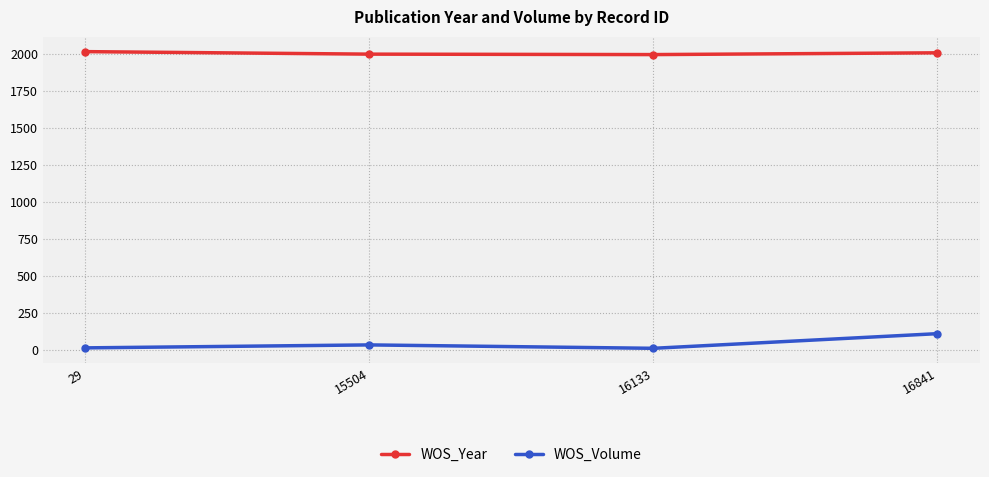

Is this an area chart (filled region under the line)?

No